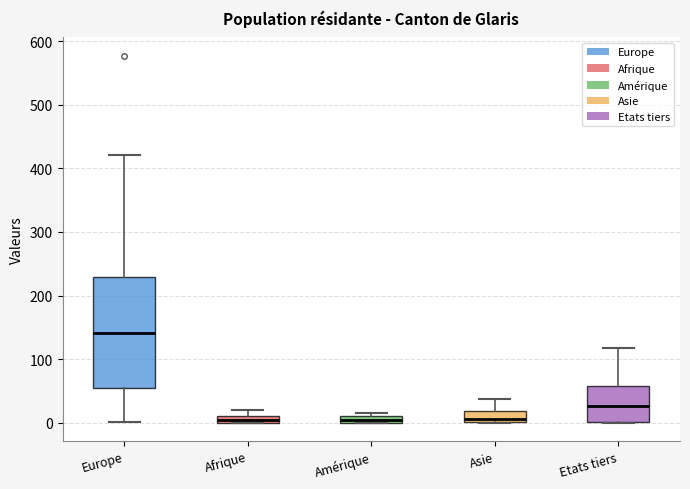

Where is the lower edge of the box for Etats tiers on the y-axis? The values are not printed on the chart, so give them approximately, as read against the axis.

0